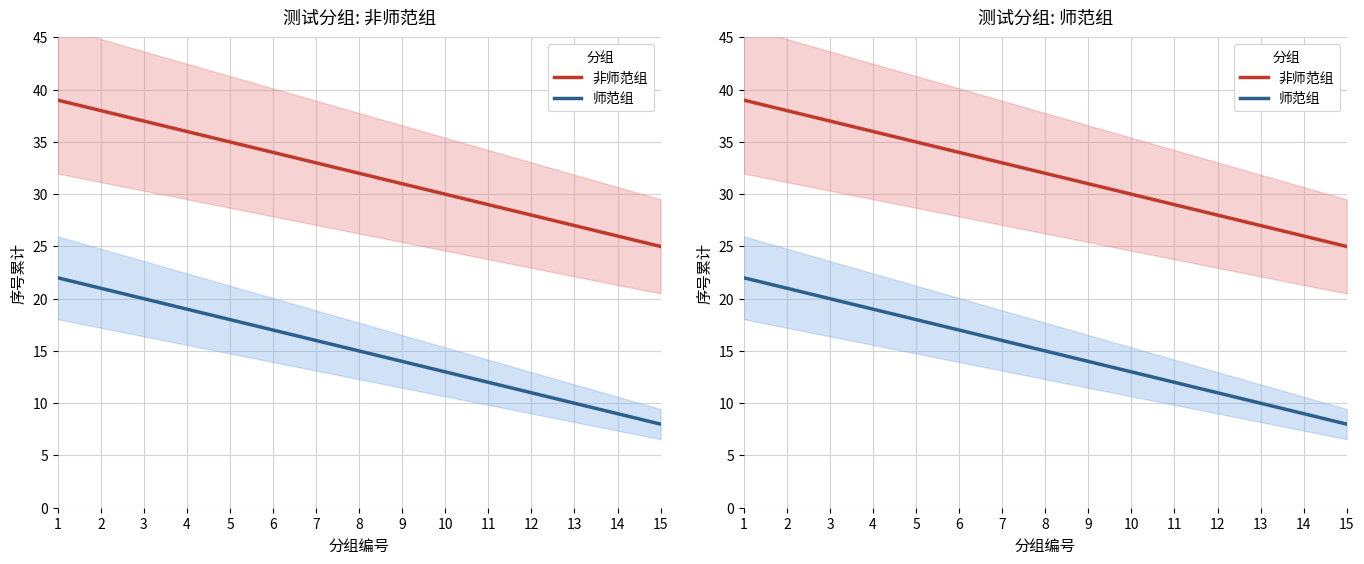

Where is 师范组 nearest to the value 15?

8